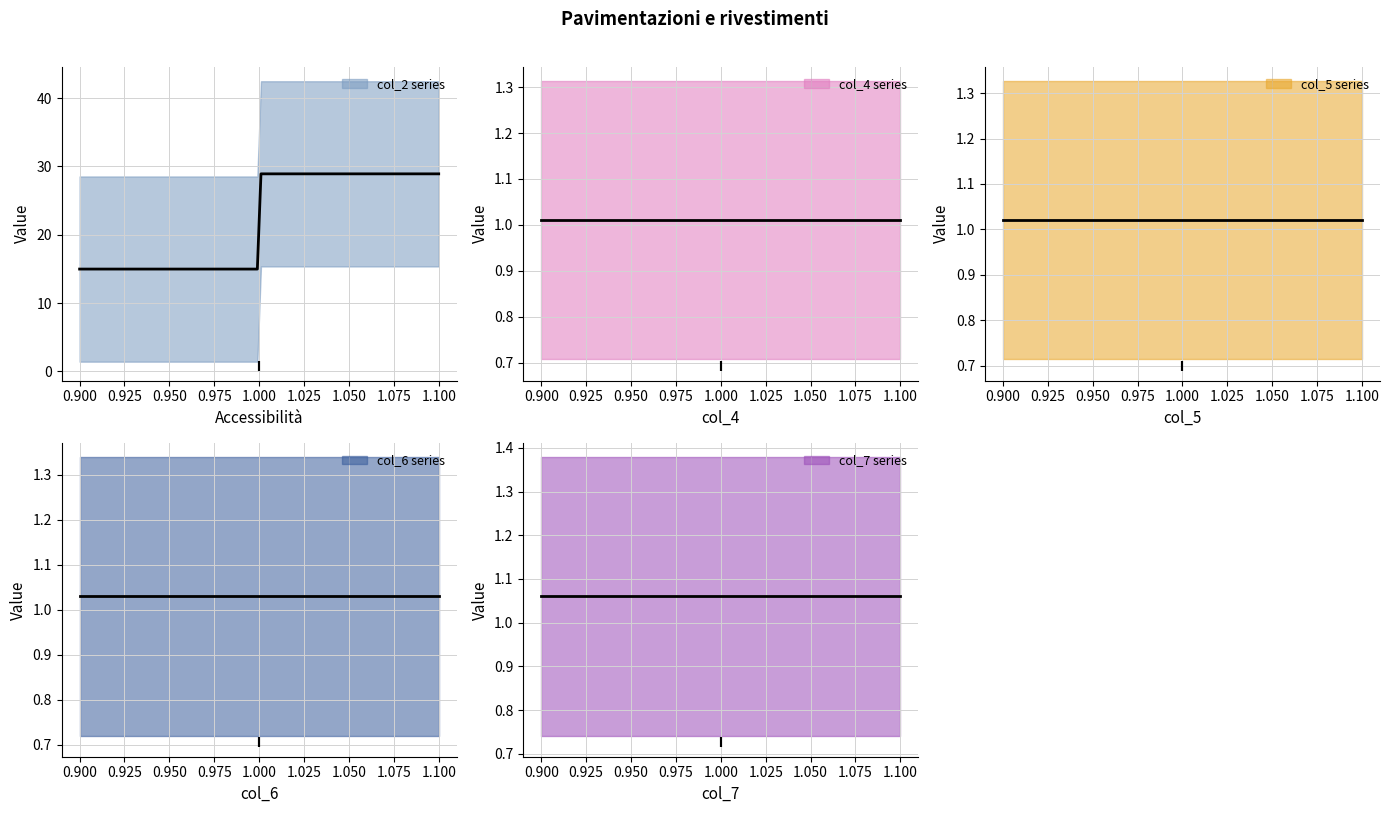

What is the total value across all series at 1?

19.1